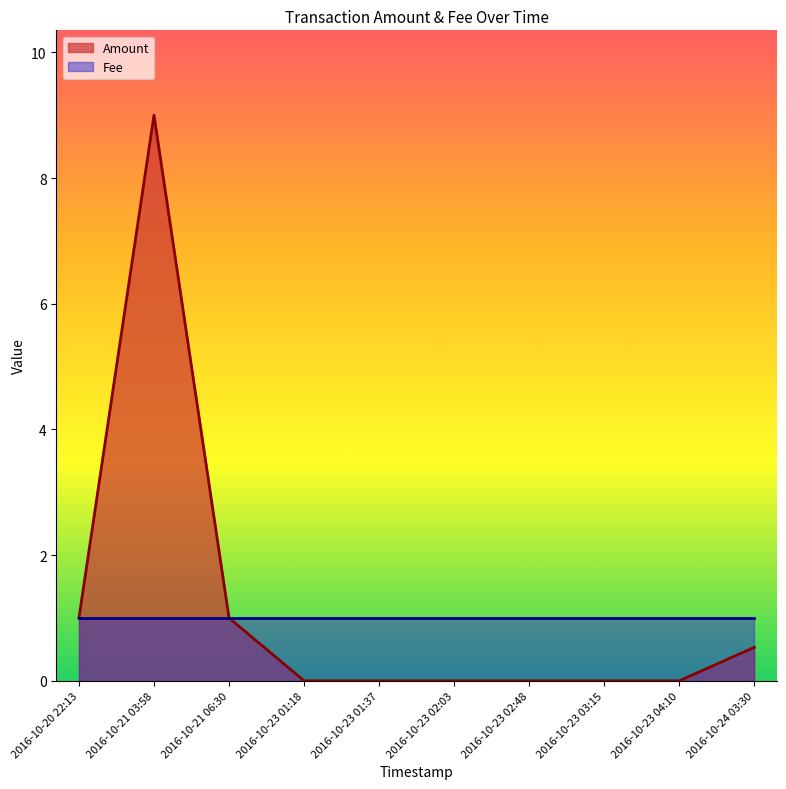

List the labels in order of Amount value, largest first.

2016-10-21 03:58, 2016-10-21 06:30, 2016-10-20 22:13, 2016-10-24 03:30, 2016-10-23 04:10, 2016-10-23 03:15, 2016-10-23 02:48, 2016-10-23 02:03, 2016-10-23 01:37, 2016-10-23 01:18